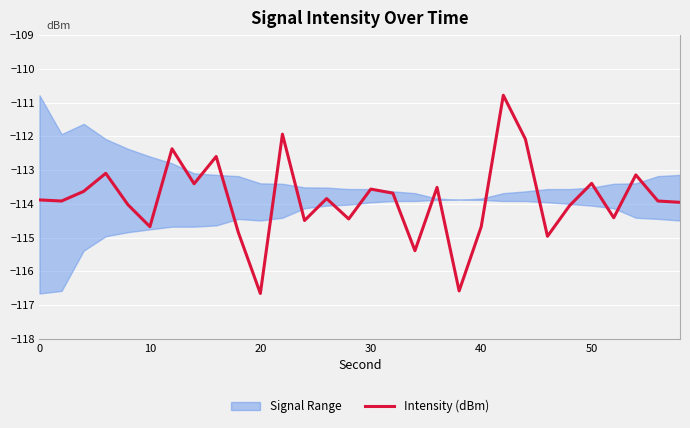

What is the difference between the maximum and minimum values?

5.9